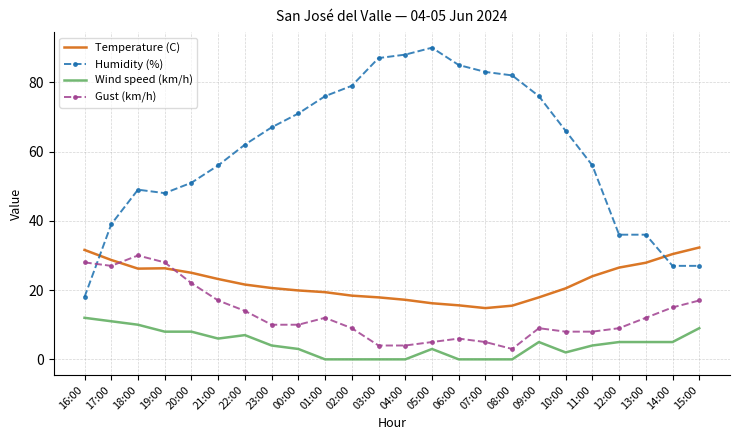

Where does the Wind speed (km/h) series first go above 5?

16:00